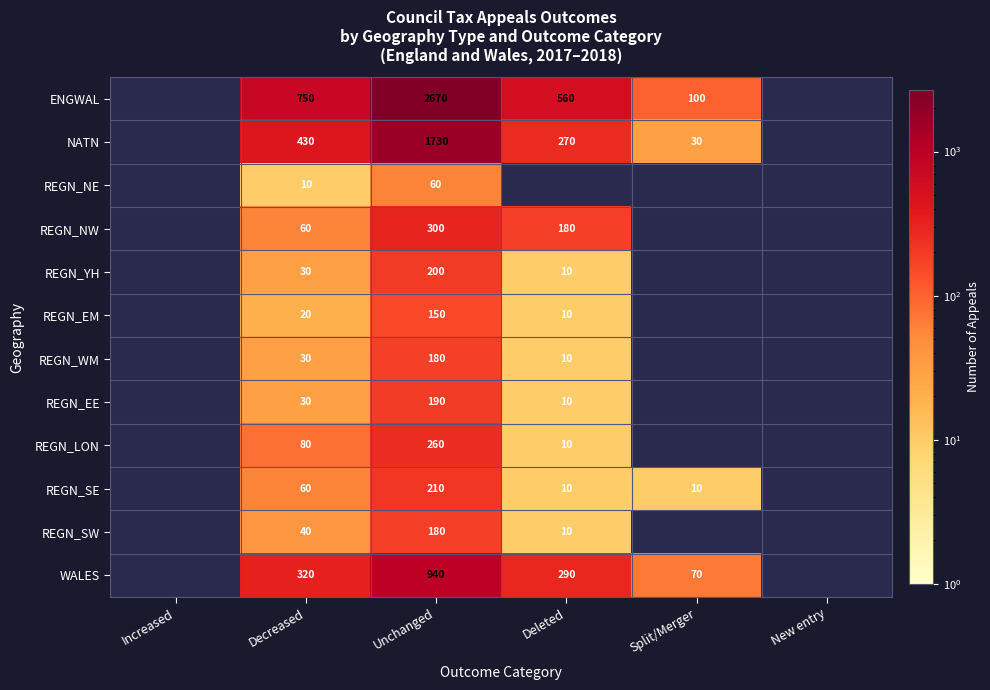

Count the number of data series in this chart.

12